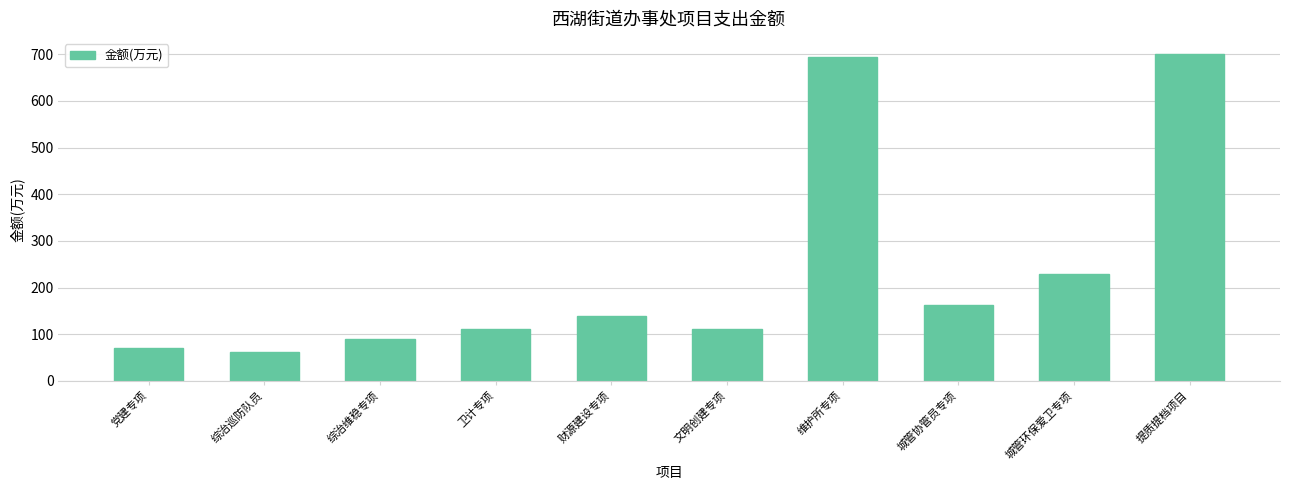

How many data points are less than 140?

5